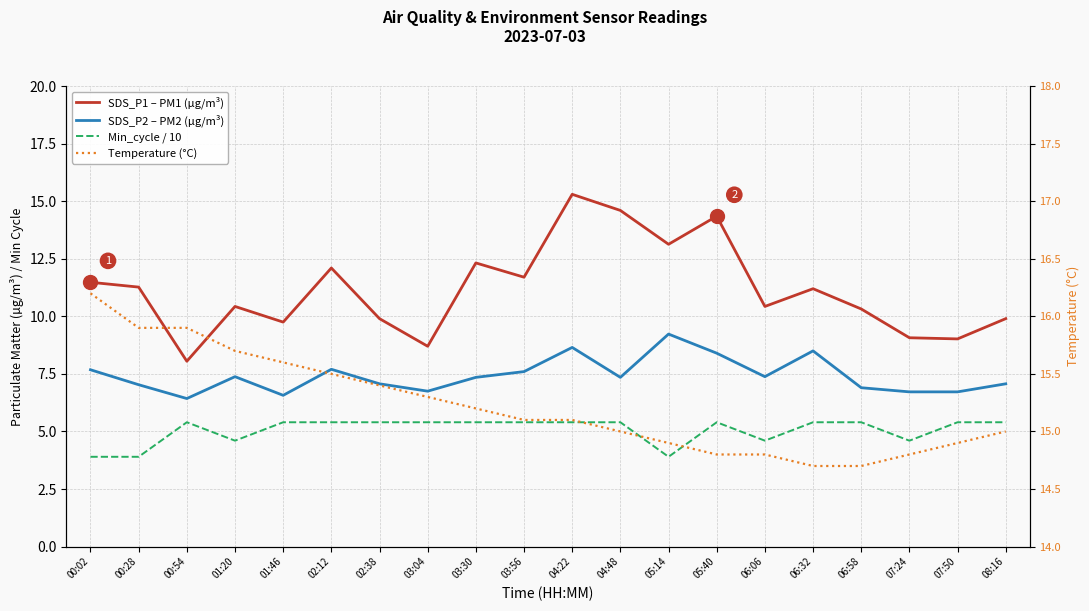

At which label does SDS_P1 – PM1 (µg/m³) first exceed 11?

00:02